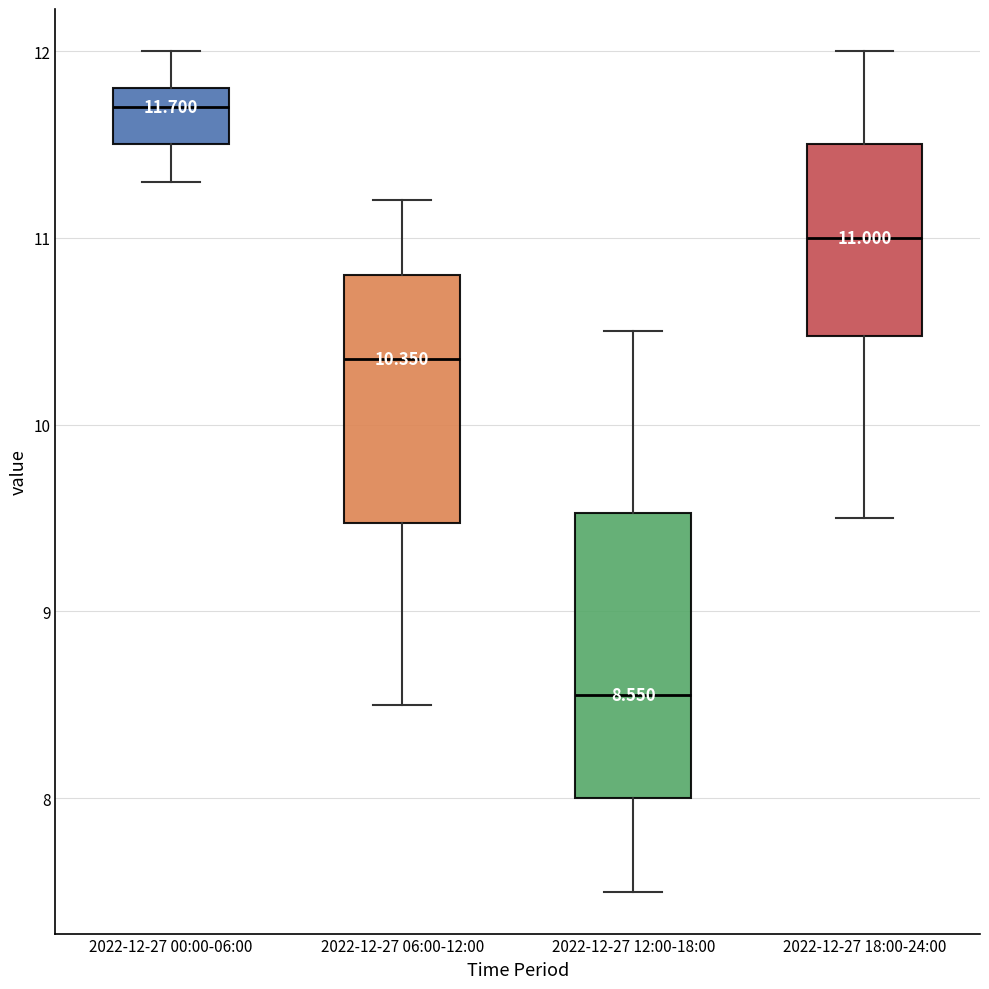

Comparing the boxes themselves (not the whiskers), which one is the tallest?

2022-12-27 12:00-18:00